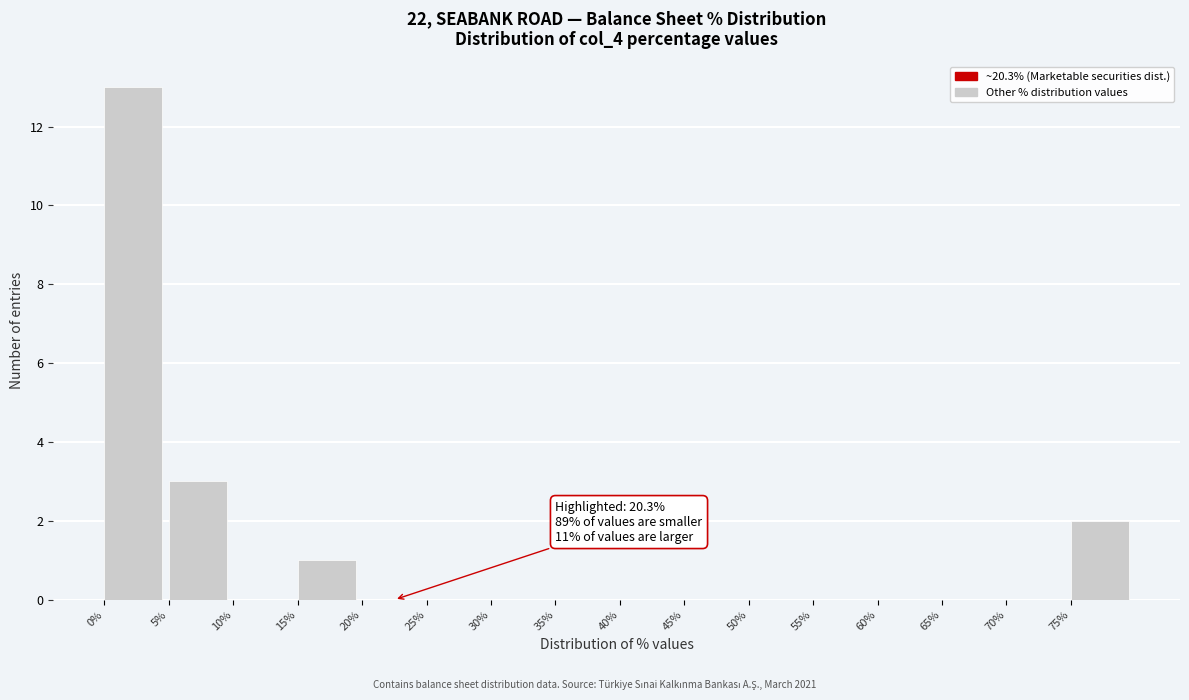

Which range on the x-axis has the tallest bar?

0 to 5